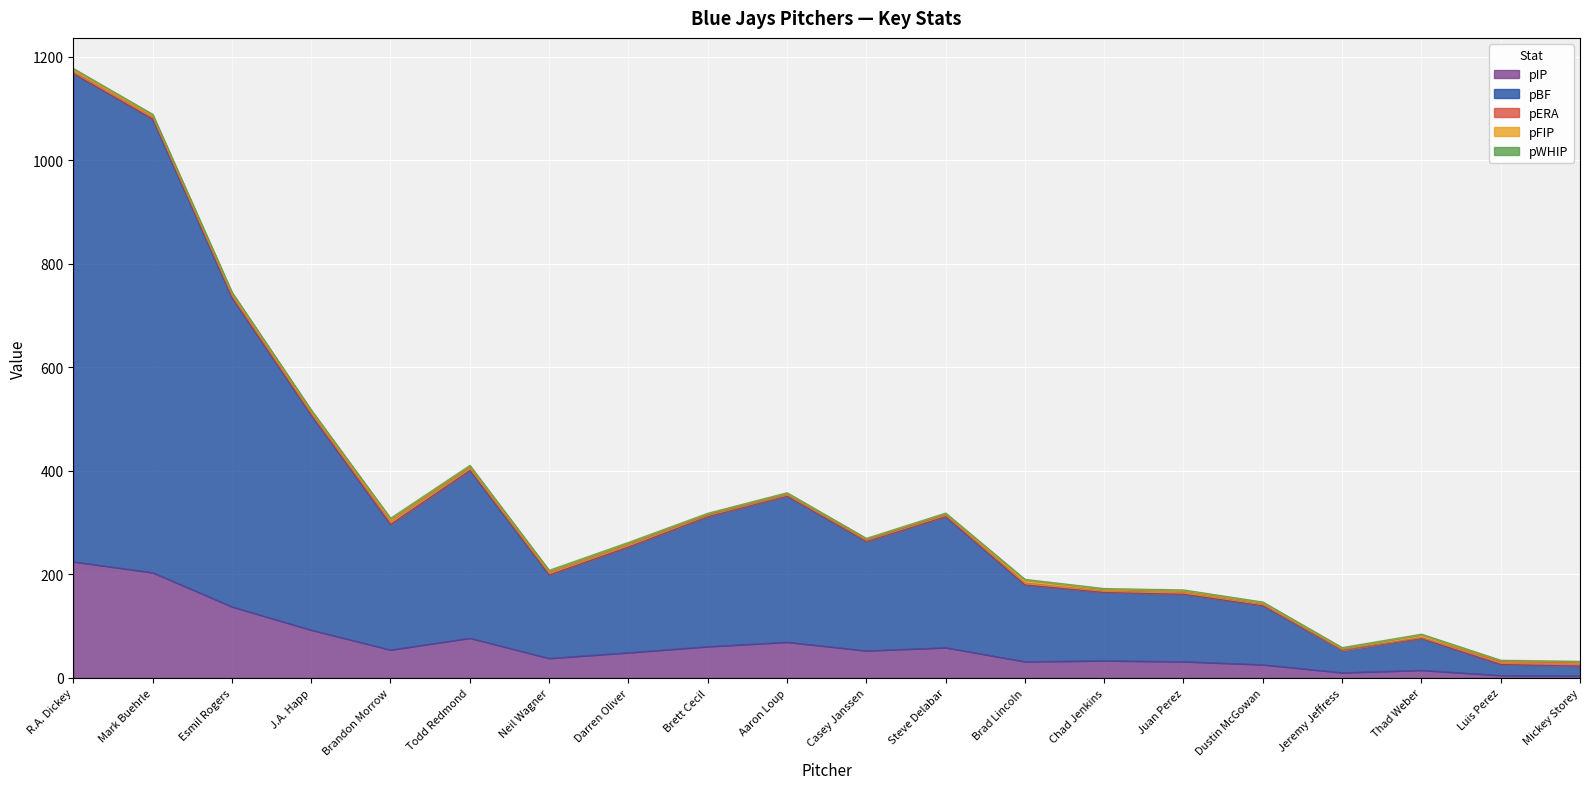

What position from the right is Darren Oliver?

13